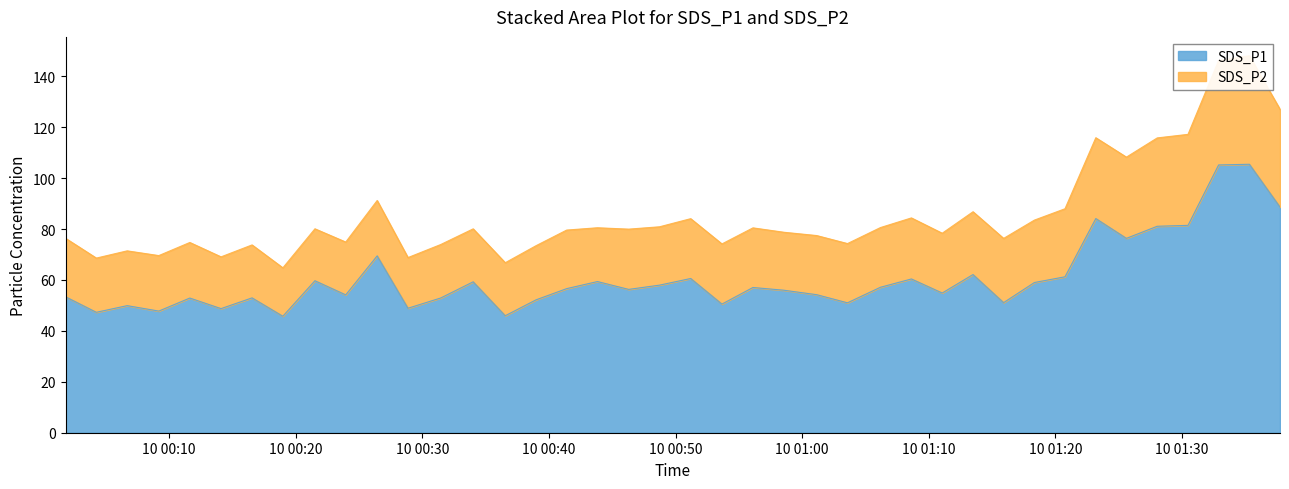

List the labels in order of value, smallest first.

2022/12/10 00:18:59, 2022/12/10 00:36:33, 2022/12/10 00:04:15, 2022/12/10 00:09:11, 2022/12/10 00:14:06, 2022/12/10 00:28:52, 2022/12/10 00:06:41, 2022/12/10 00:53:40, 2022/12/10 01:03:35, 2022/12/10 01:15:55, 2022/12/10 00:38:59, 2022/12/10 00:11:38, 2022/12/10 00:31:27, 2022/12/10 00:16:33, 2022/12/10 00:01:49, 2022/12/10 00:23:57, 2022/12/10 01:01:09, 2022/12/10 01:11:04, 2022/12/10 00:58:34, 2022/12/10 00:46:18, 2022/12/10 00:41:24, 2022/12/10 00:56:07, 2022/12/10 01:06:11, 2022/12/10 00:48:44, 2022/12/10 01:18:21, 2022/12/10 00:34:01, 2022/12/10 00:43:50, 2022/12/10 00:21:31, 2022/12/10 01:08:38, 2022/12/10 00:51:12, 2022/12/10 01:20:46, 2022/12/10 01:13:30, 2022/12/10 00:26:26, 2022/12/10 01:25:37, 2022/12/10 01:28:03, 2022/12/10 01:30:29, 2022/12/10 01:23:12, 2022/12/10 01:37:45, 2022/12/10 01:32:54, 2022/12/10 01:35:20